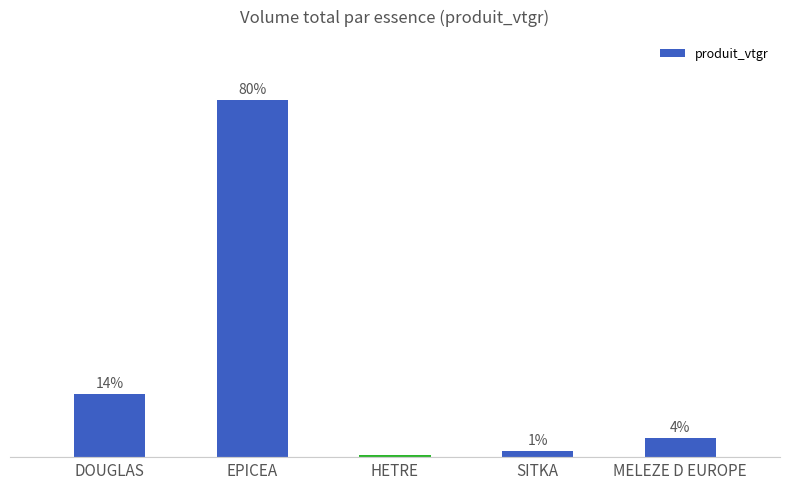

Does the chart contain any negative values?

No